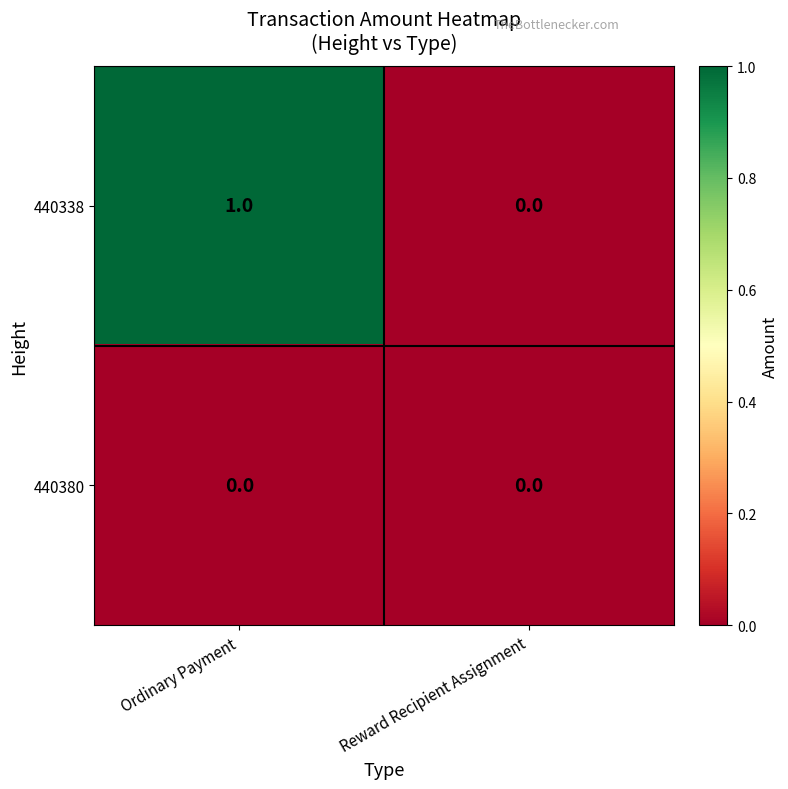

How many distinct data groups are displayed?

2